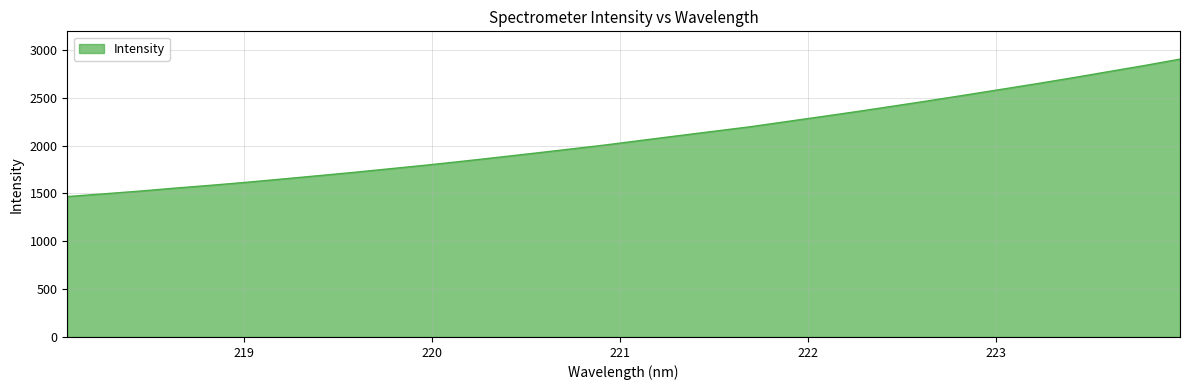

How many distinct data groups are displayed?

1